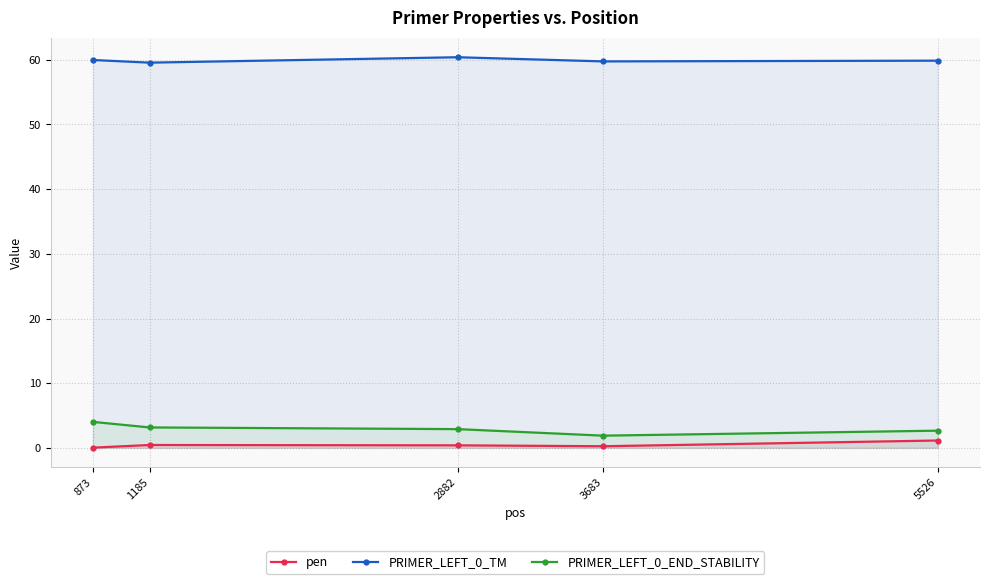

What is the maximum value shown in the chart?

60.4